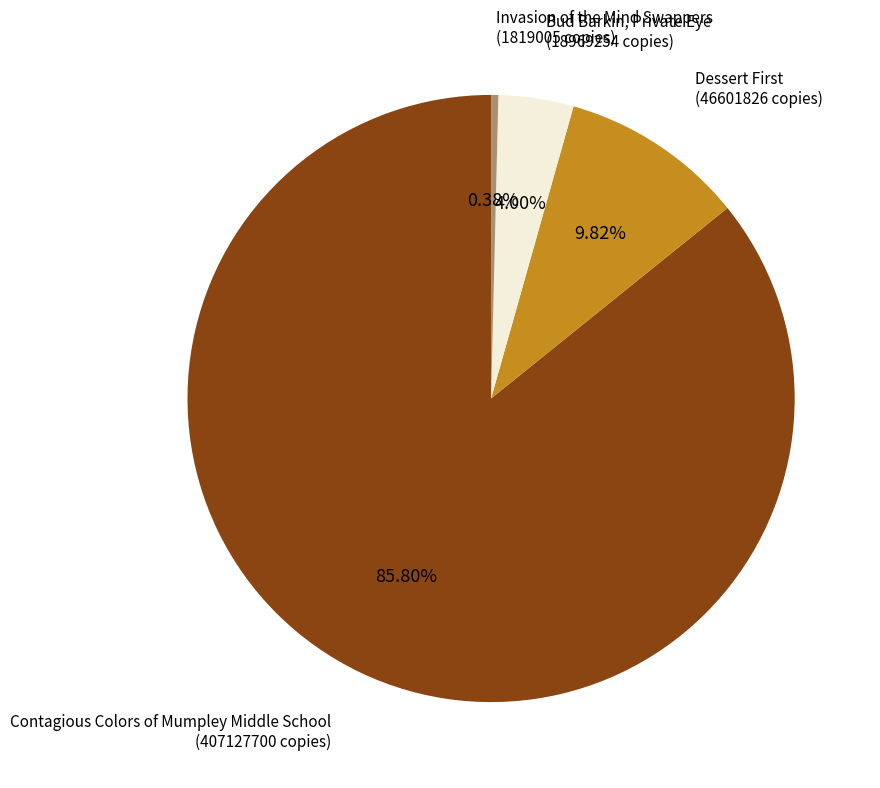

Count the number of slices in the pie.

4